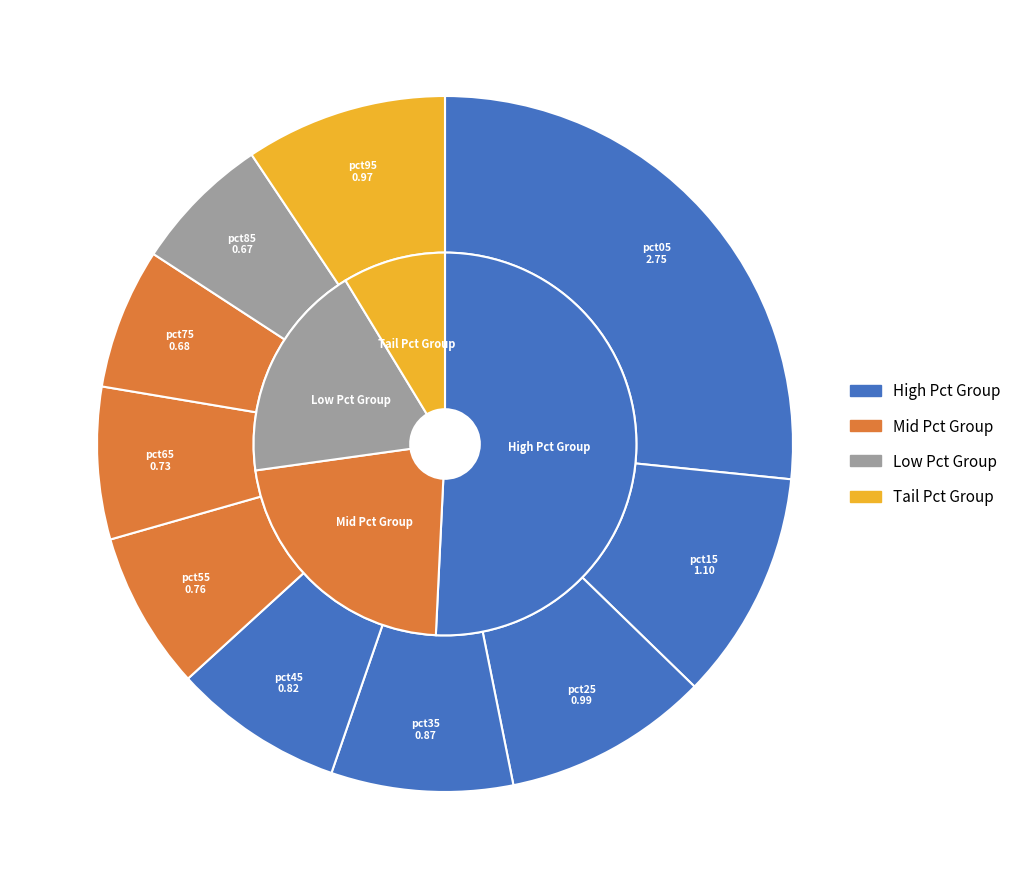

To the nearest percent, what is the average slice percentage?

10%